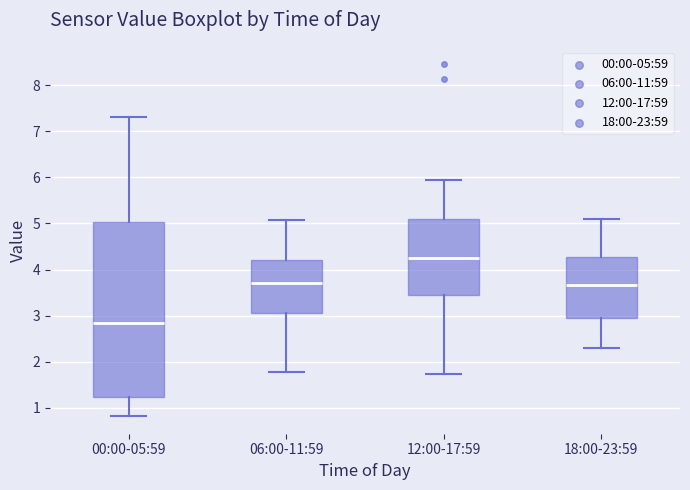

Which box's median line is the highest?

12:00-17:59